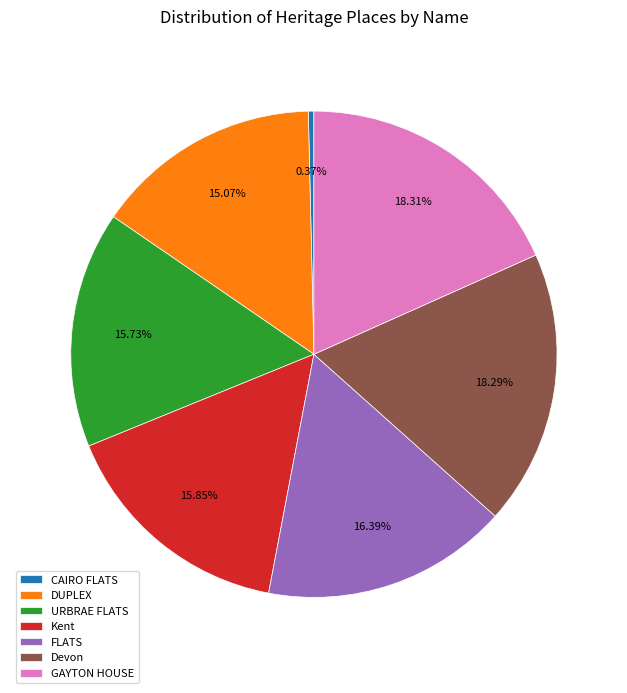

Is there a majority slice in this chart?

No